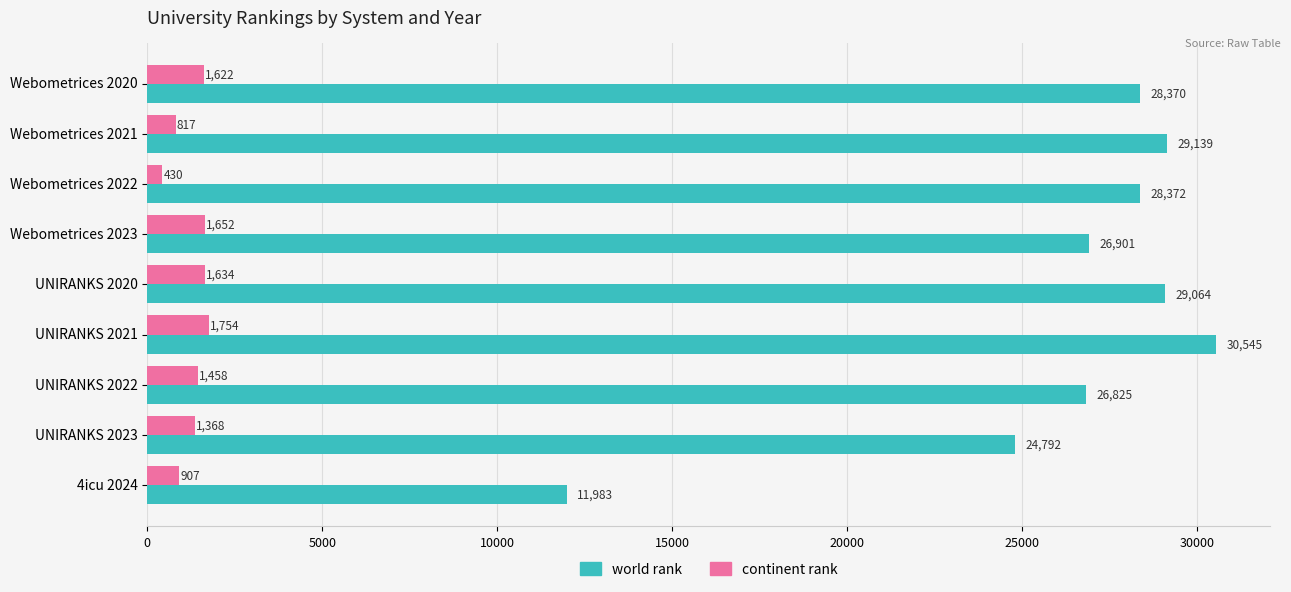

Rank the categories by continent rank value from lowest to highest.

Webometrices 2022, Webometrices 2021, 4icu 2024, UNIRANKS 2023, UNIRANKS 2022, Webometrices 2020, UNIRANKS 2020, Webometrices 2023, UNIRANKS 2021